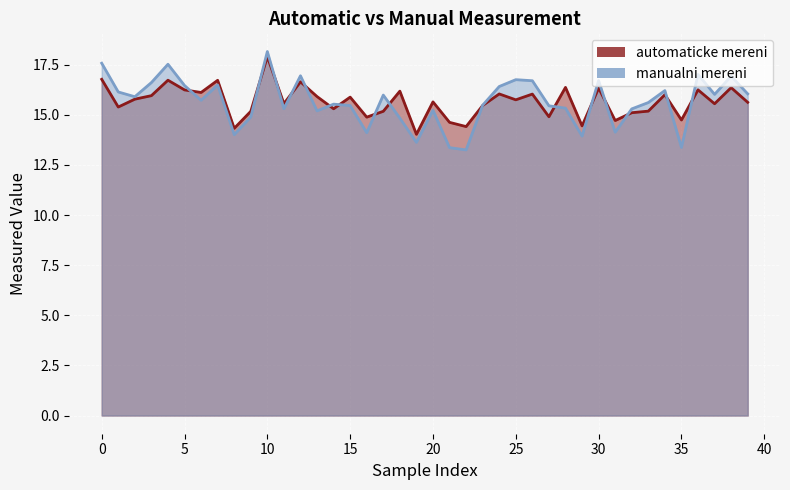

How many data points in automaticke mereni are above 15?

31